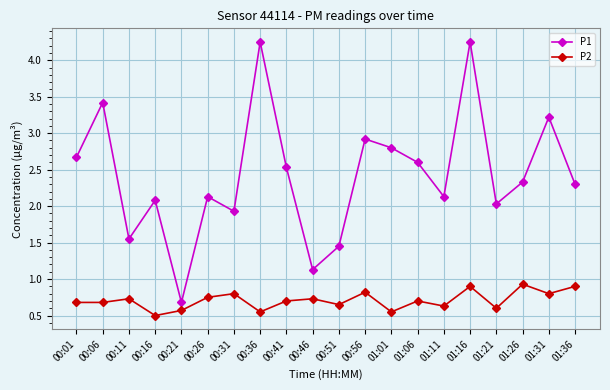

The P1 series shows 1.6 at 00:46. True or false?

False